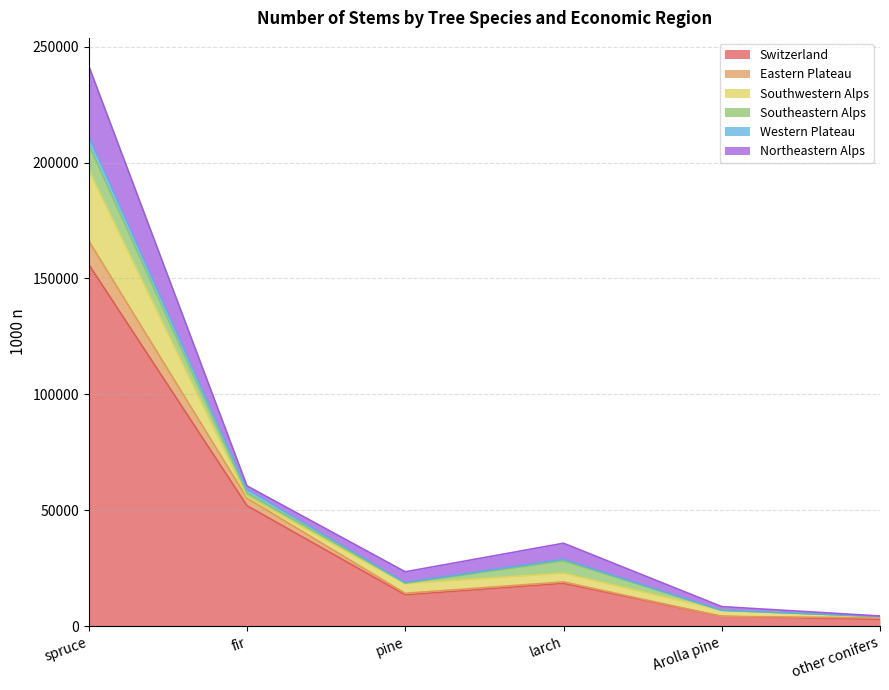

The Western Plateau series shows 307115 at spruce. True or false?

False